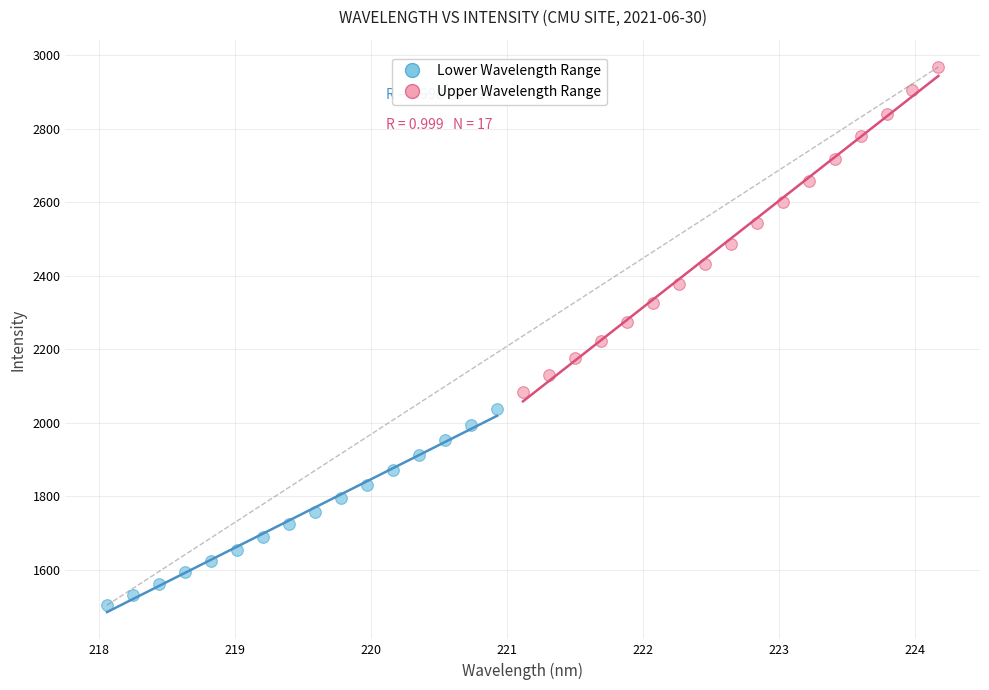

Which series contains the lowest Y value?

Lower Wavelength Range